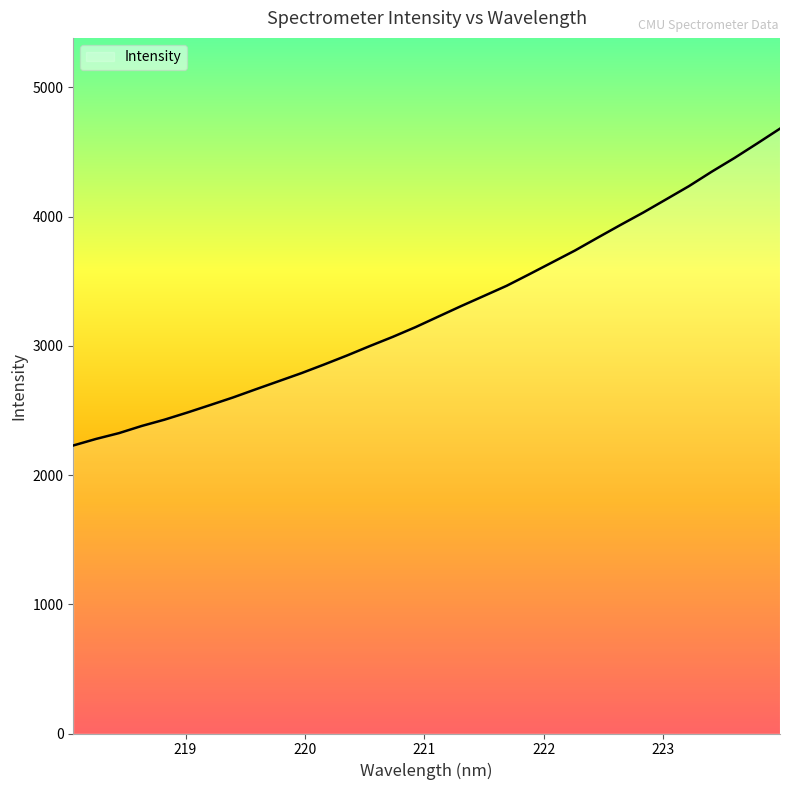

What is the smallest value displayed?

2228.8